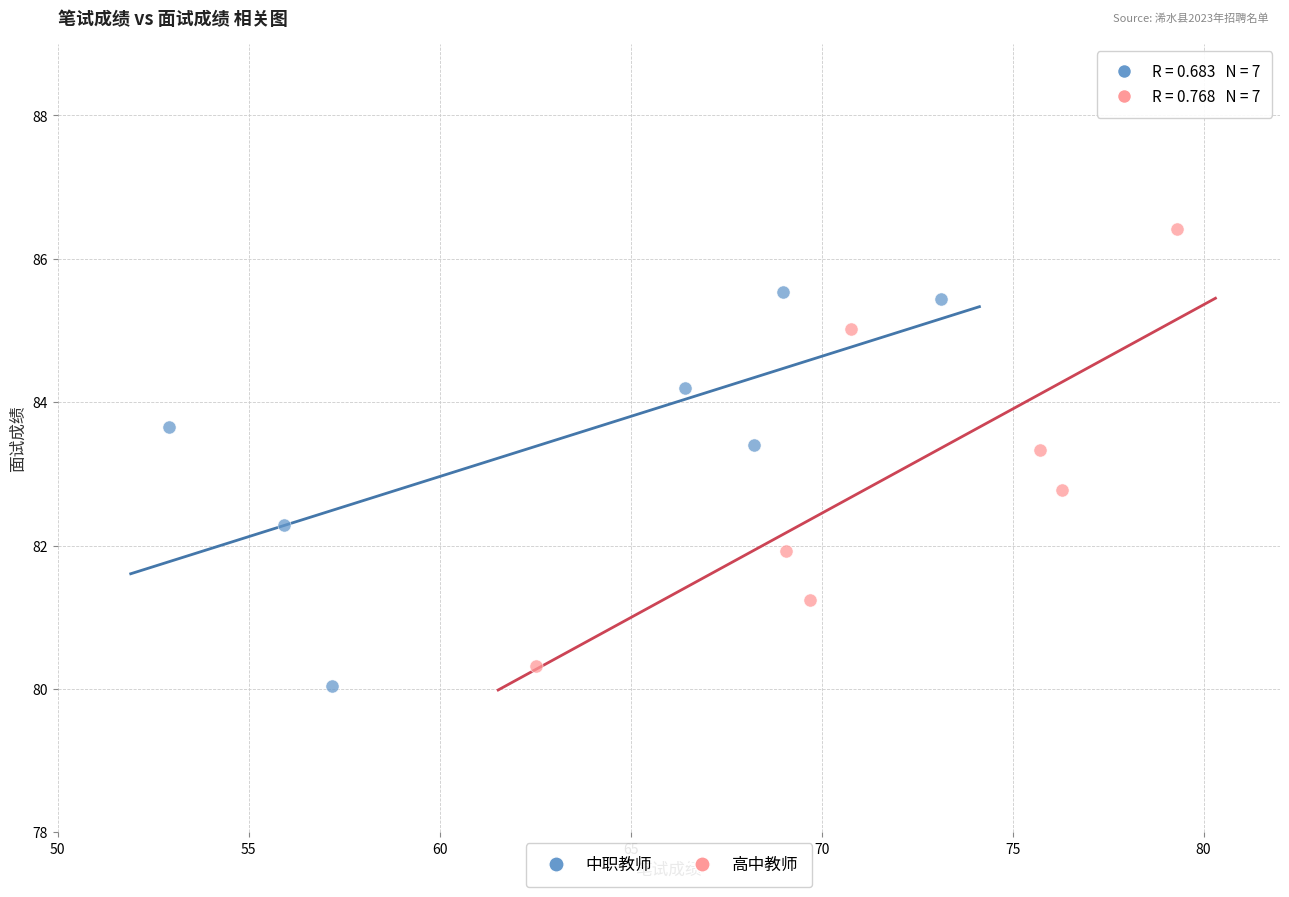

Which series reaches the maximum Y coordinate?

高中教师